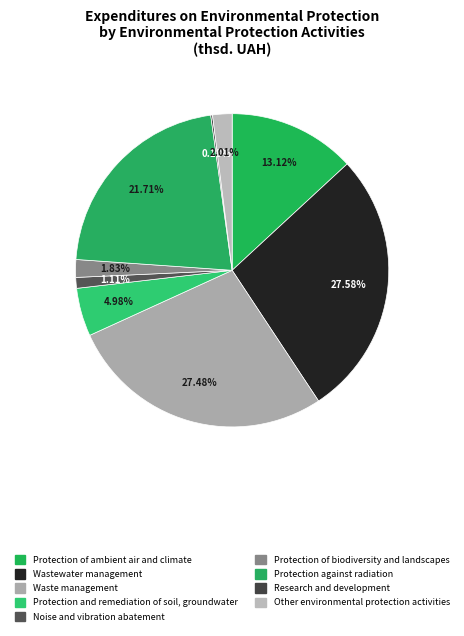

Approximately how many times larger is the value at Waste management compared to Noise and vibration abatement?

24.7